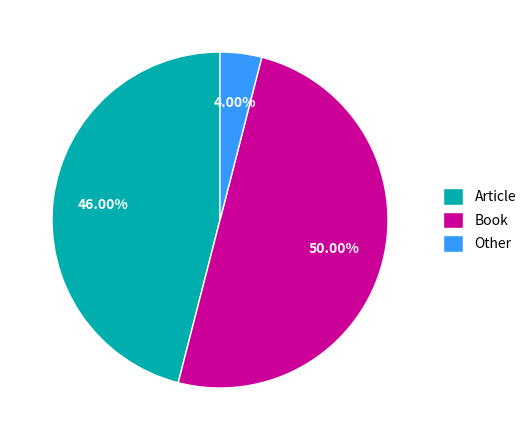

What is the largest slice in the pie chart?

Book